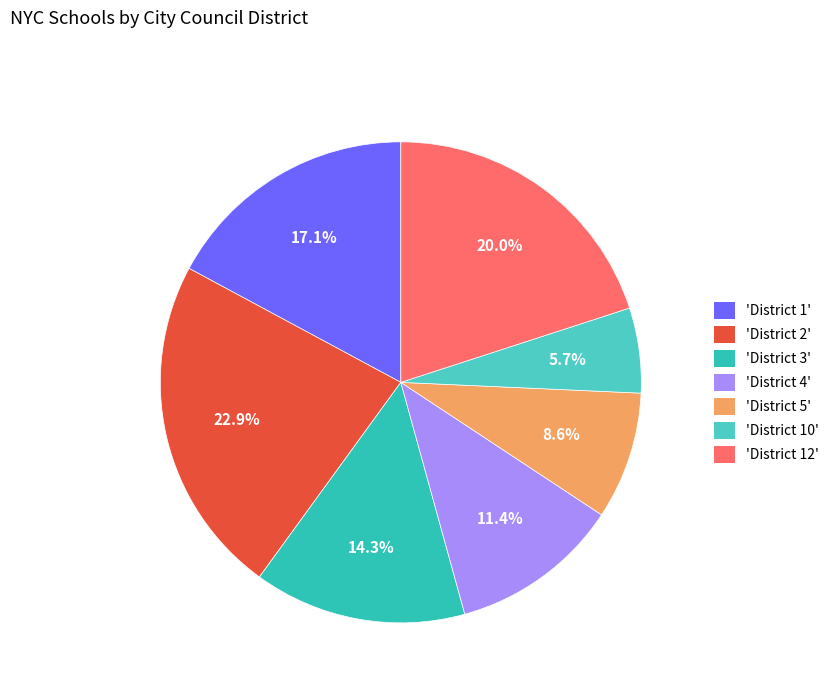

How many segments does this pie chart have?

7